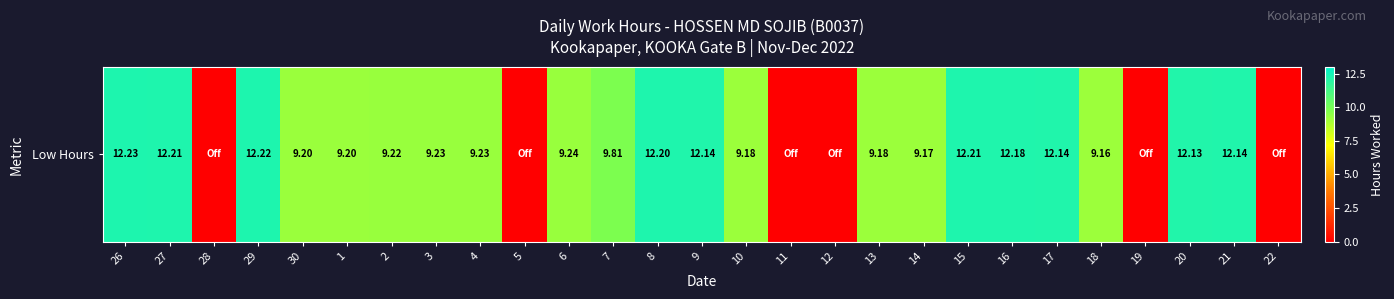

Where does the data first go above 9?

26